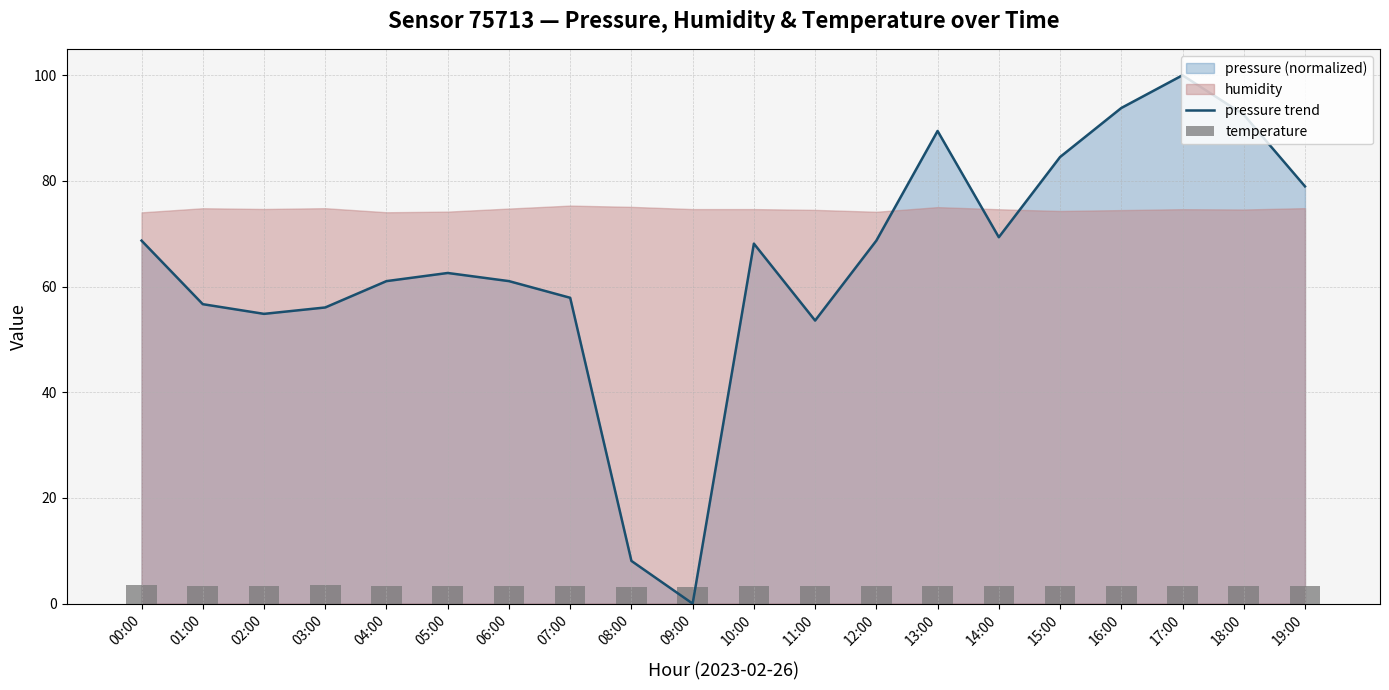

The temperature series shows 5.1 at 04:00. True or false?

False